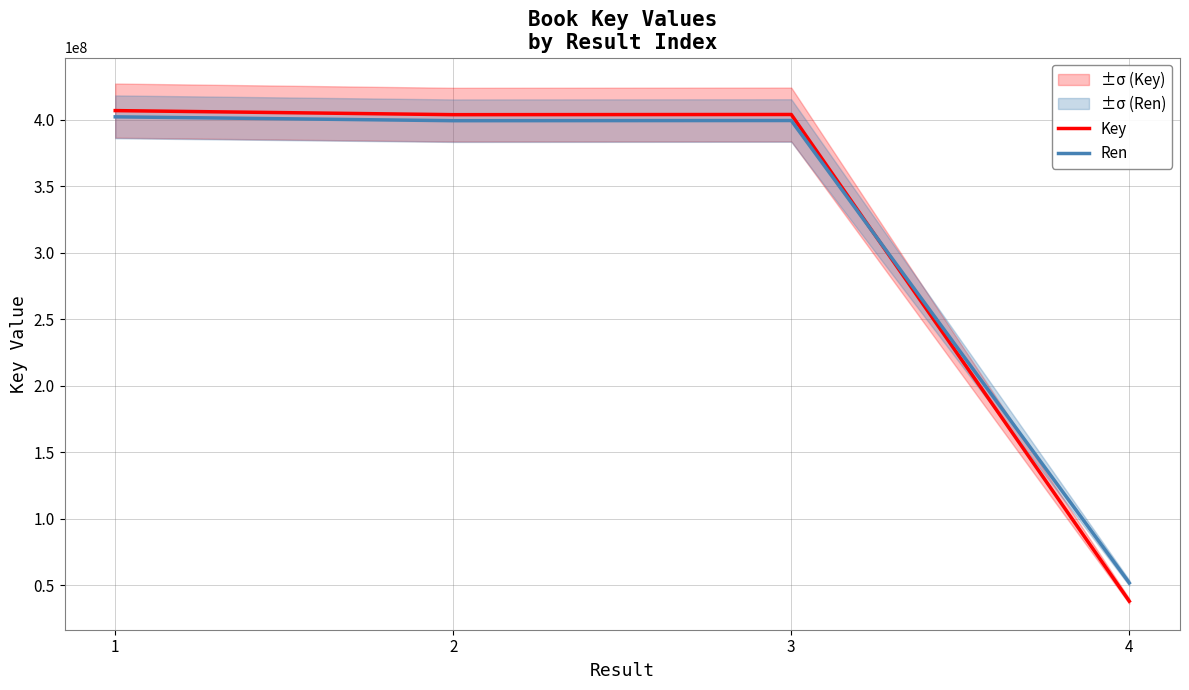

The Ren series shows 399317552.2 at 3. True or false?

True